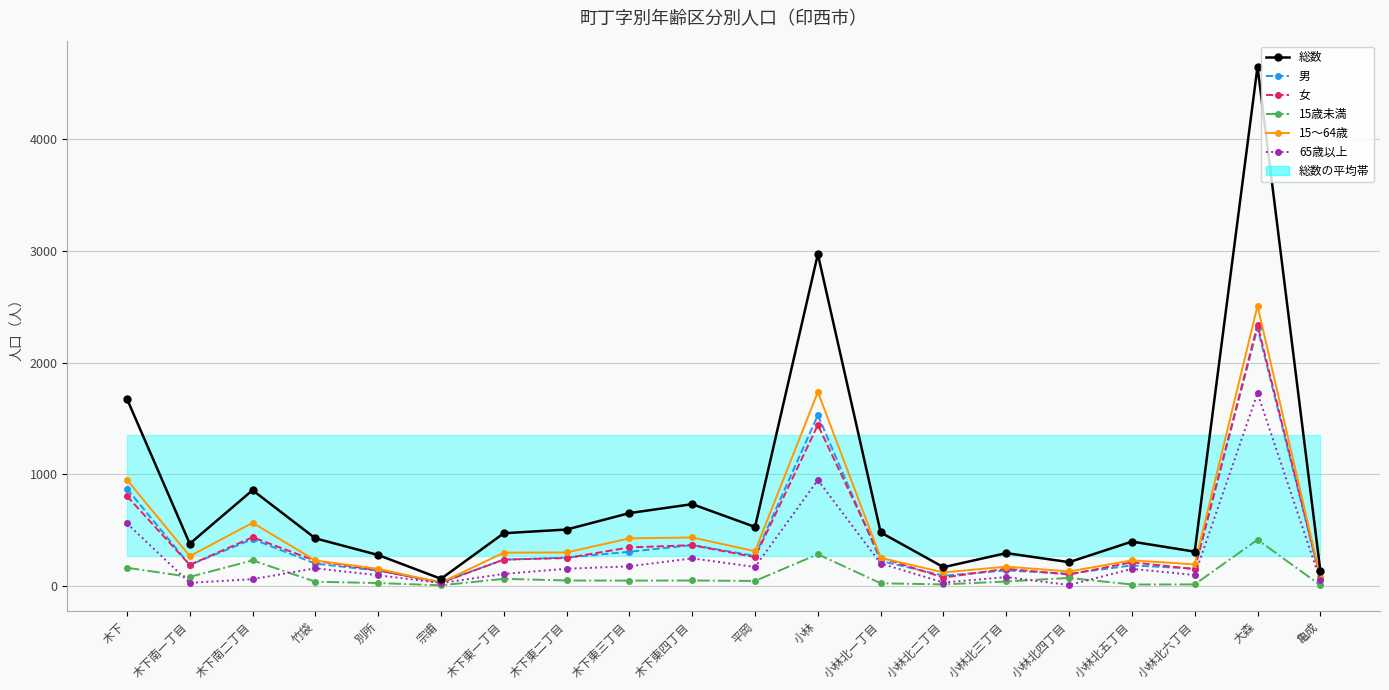

What is the average value of the 65歳以上 series?

255